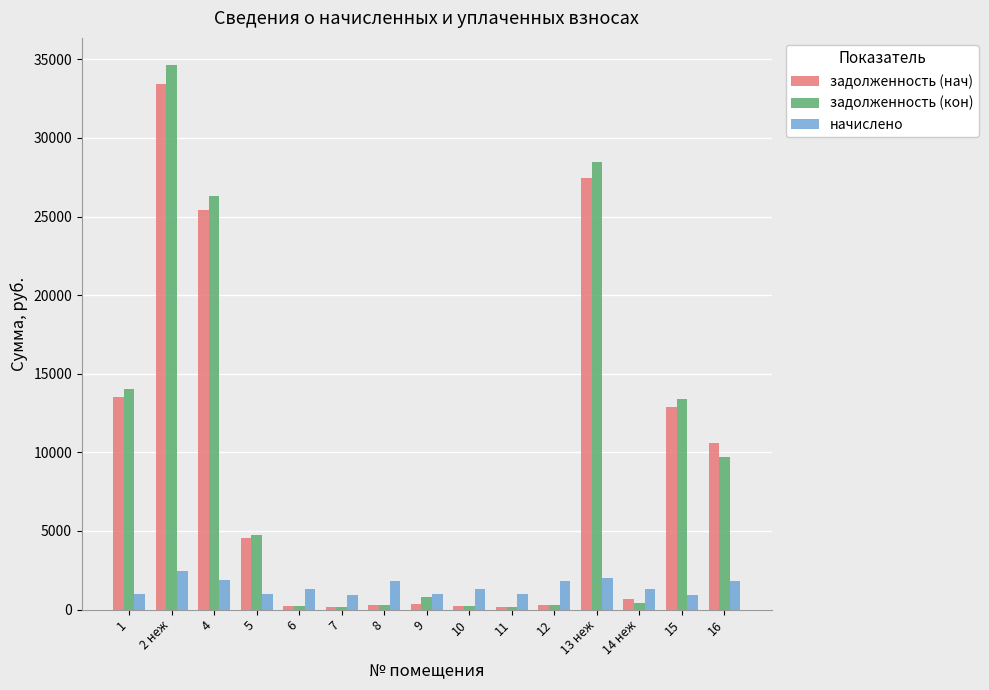

What is the total value across all series at 1?

28542.5